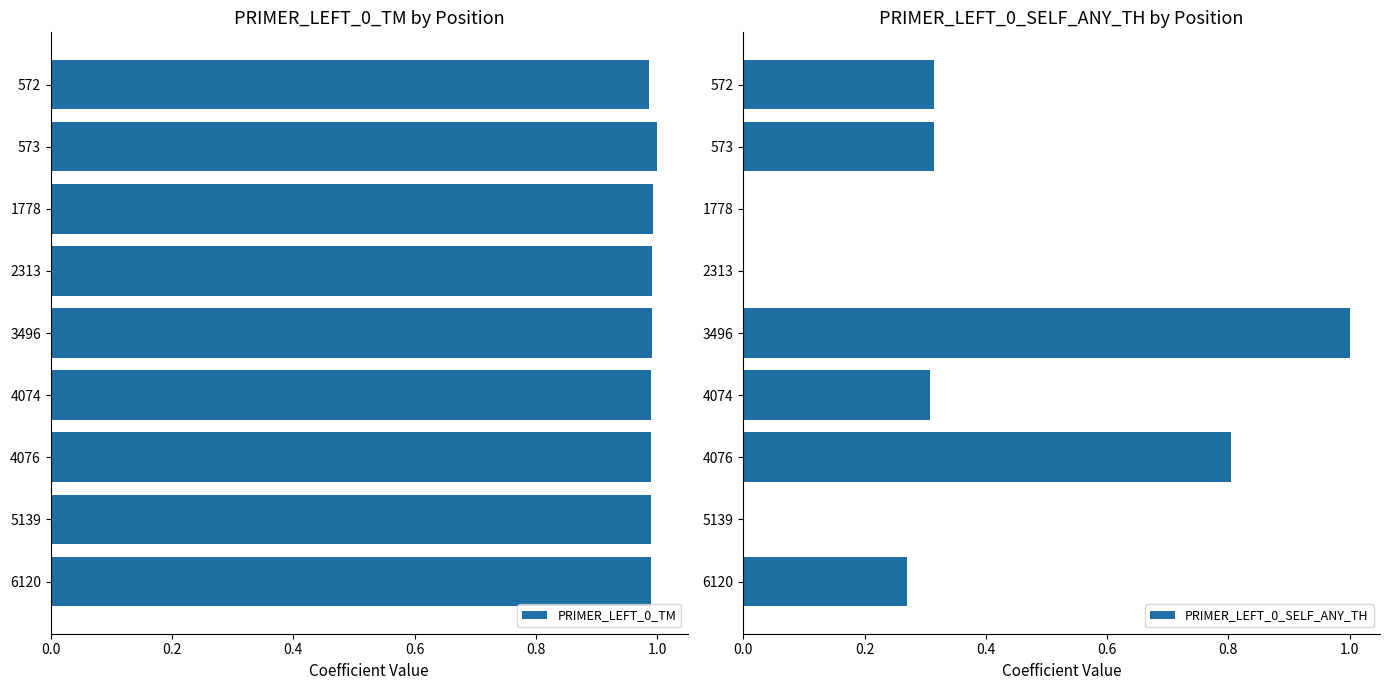

Rank the series by their maximum value, from highest to lowest.

PRIMER_LEFT_0_TM, PRIMER_LEFT_0_SELF_ANY_TH